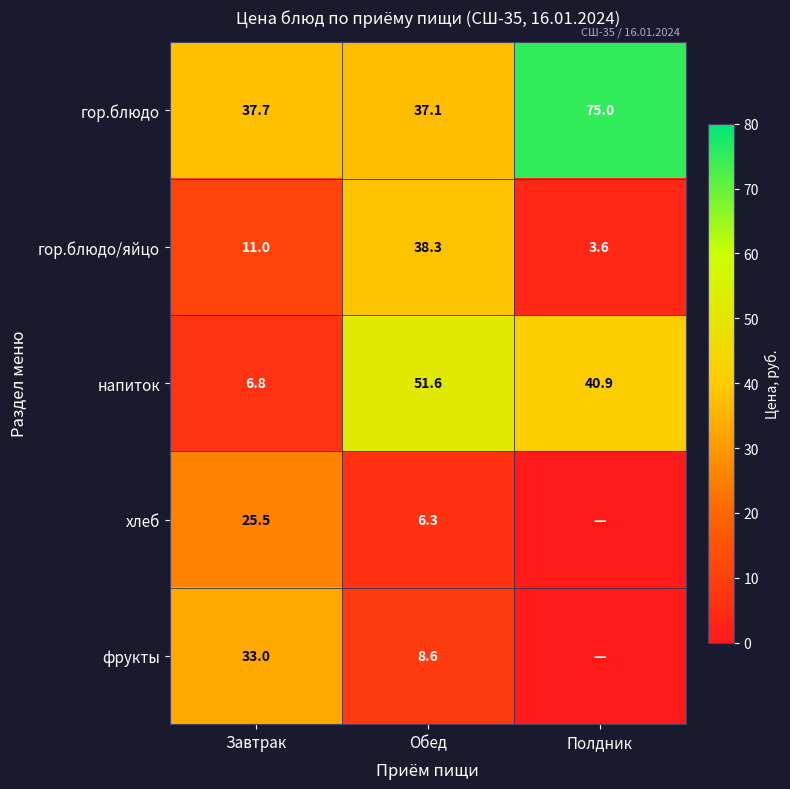

Which category has the lowest value across all series?

Полдник